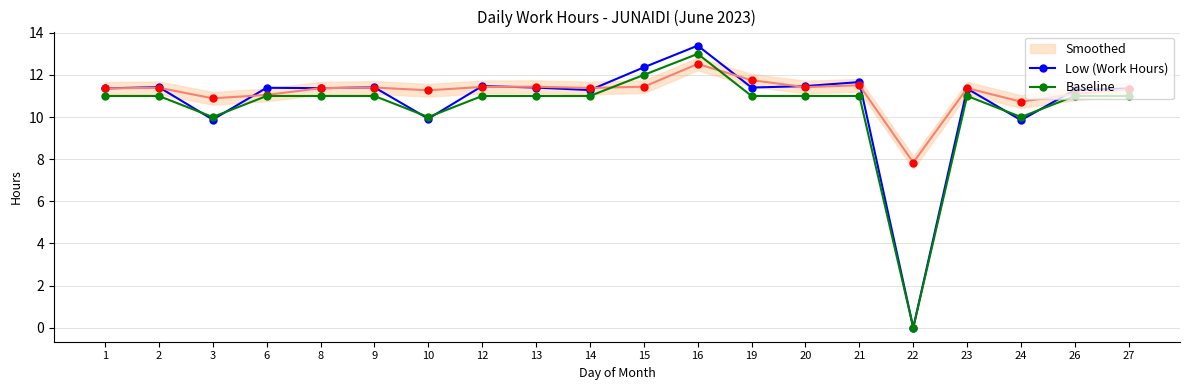

Which series has the largest range (max minus min)?

Low (Work Hours)